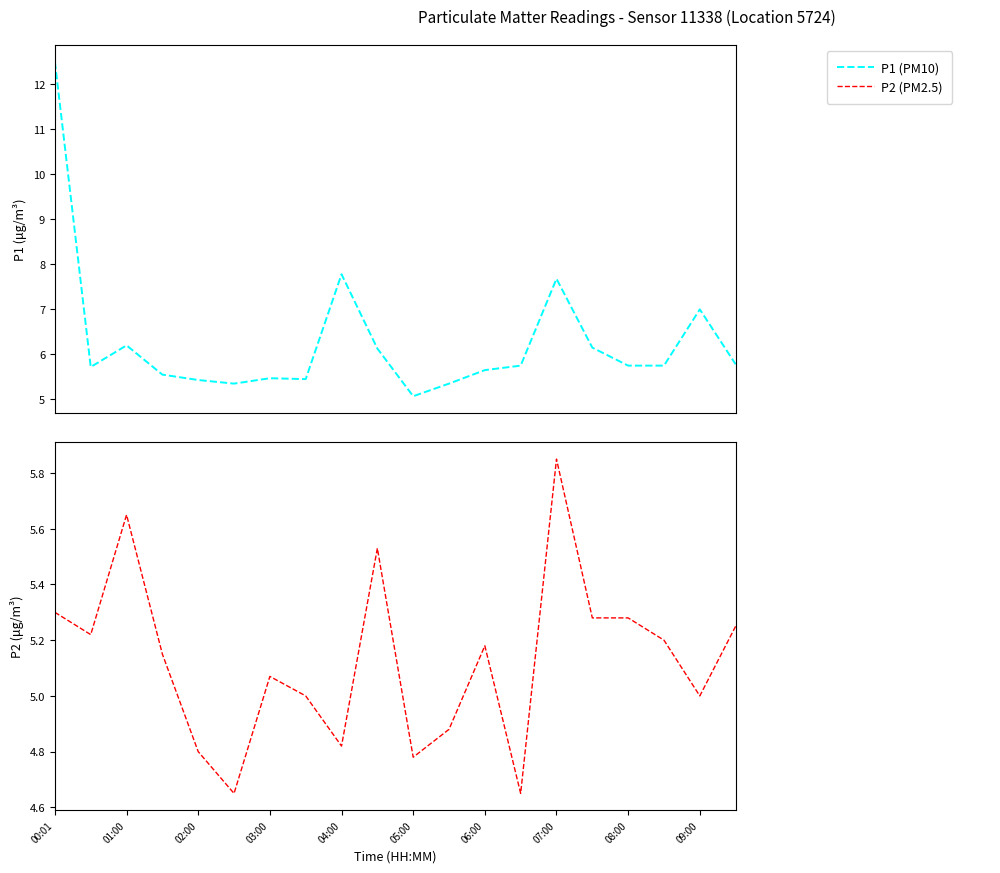

True or false: P1 and P2 cross at least once.

False